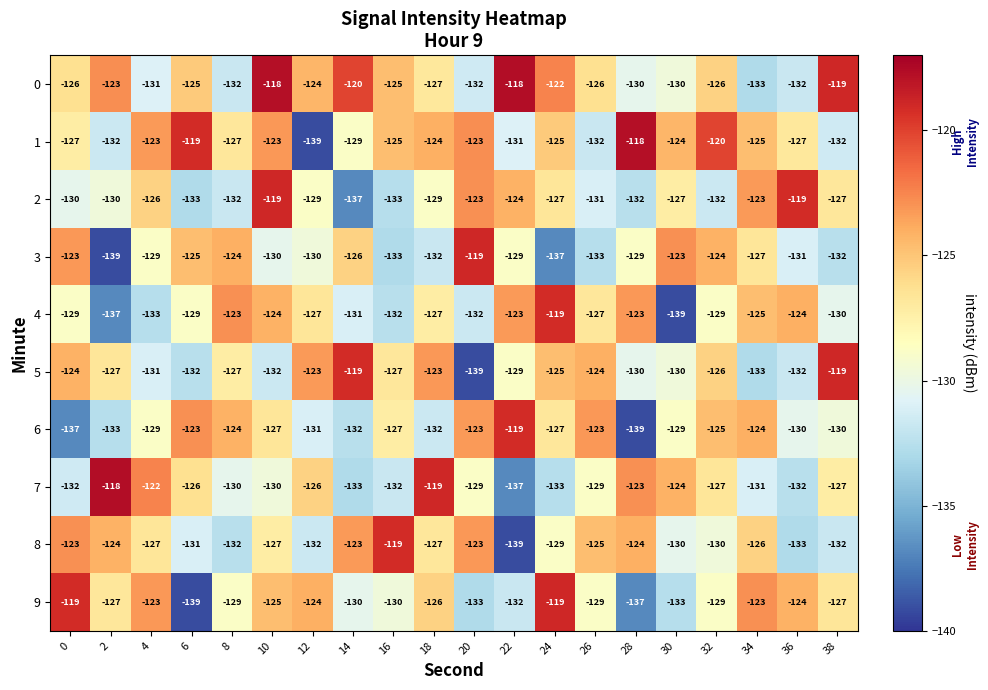

How many distinct data groups are displayed?

10